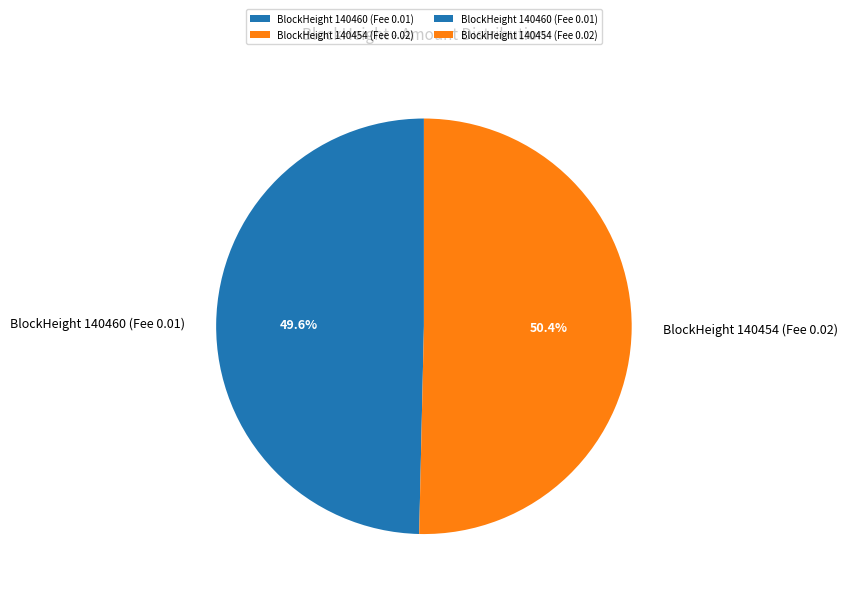

What is the ratio of the value at BlockHeight 140454 (Fee 0.02) to the value at BlockHeight 140460 (Fee 0.01)?

1.0